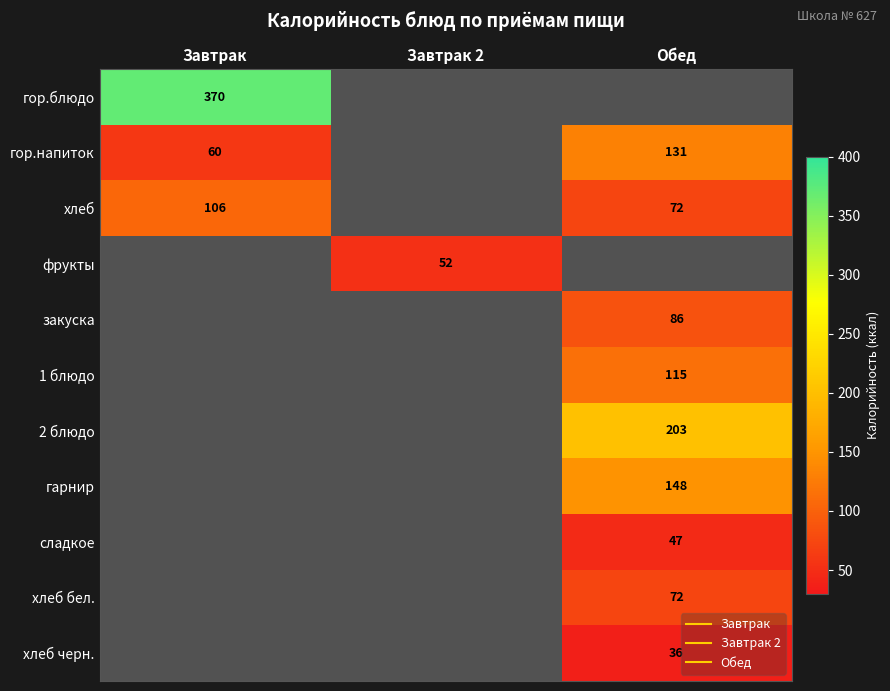

Which label corresponds to the largest value in the chart?

Завтрак